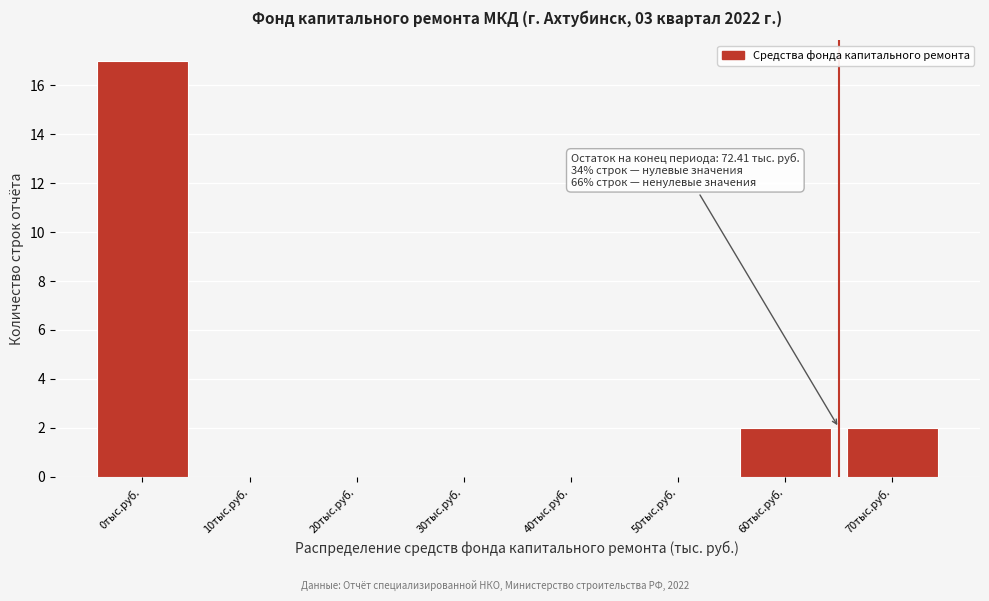

Reading right to left, extract all data points from this chart.

70тыс.руб.=2	60тыс.руб.=2	50тыс.руб.=0	40тыс.руб.=0	30тыс.руб.=0	20тыс.руб.=0	10тыс.руб.=0	0тыс.руб.=17